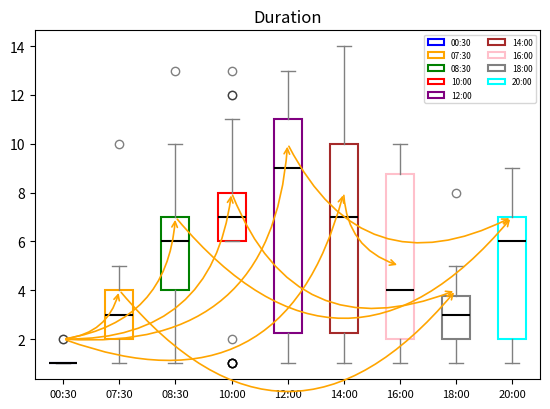

Where does the lower whisker of the box for 12:00 end on the y-axis? The values are not printed on the chart, so give them approximately, as read against the axis.

1.0